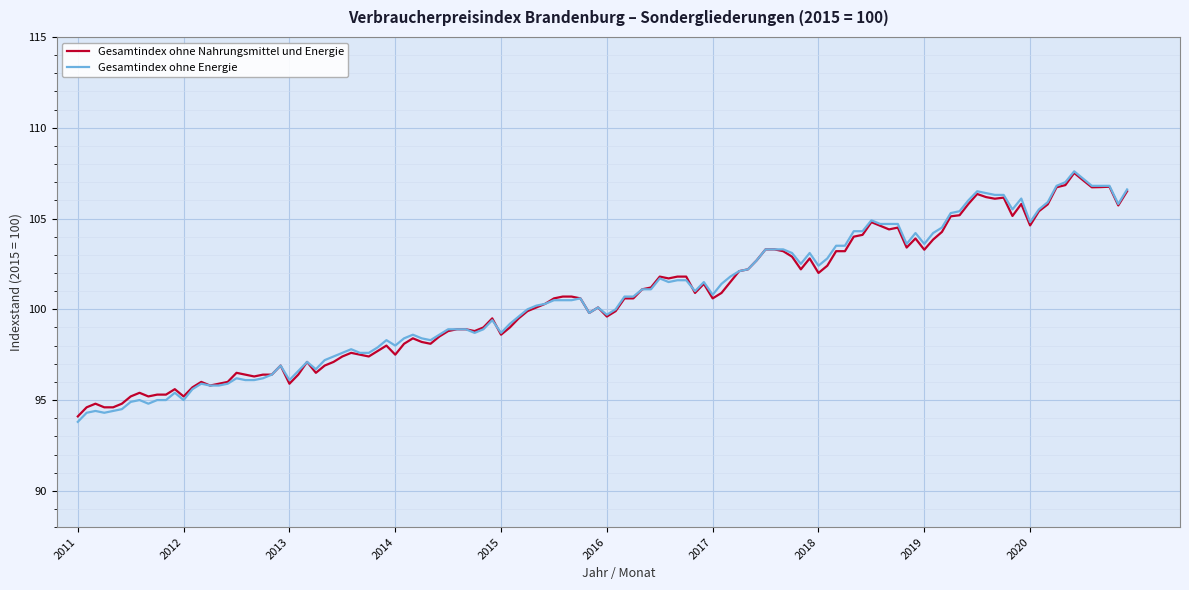

What is the maximum value for Gesamtindex ohne Energie?

107.6